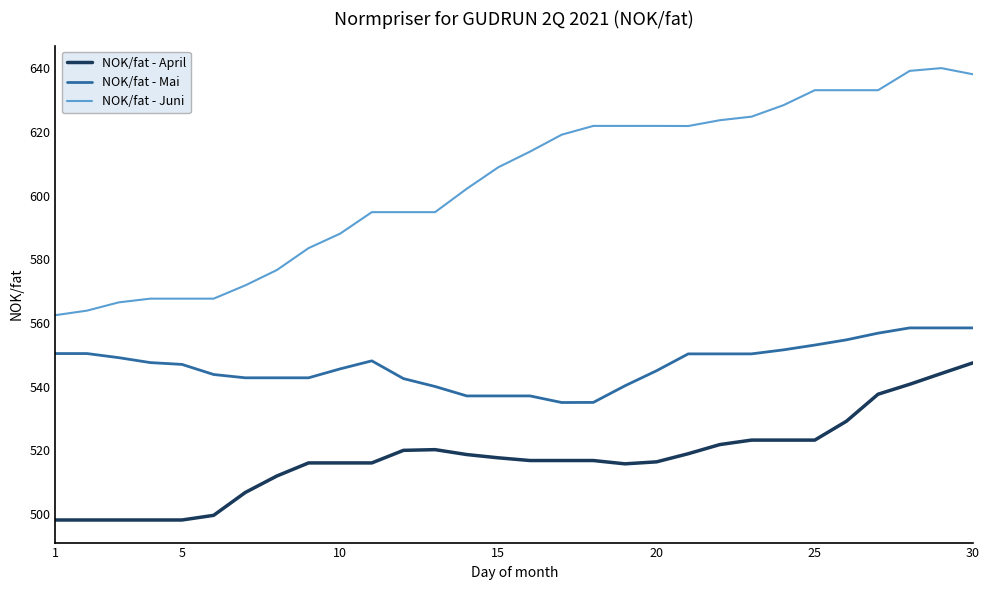

What is the lowest value of the NOK/fat - Mai series?

535.0